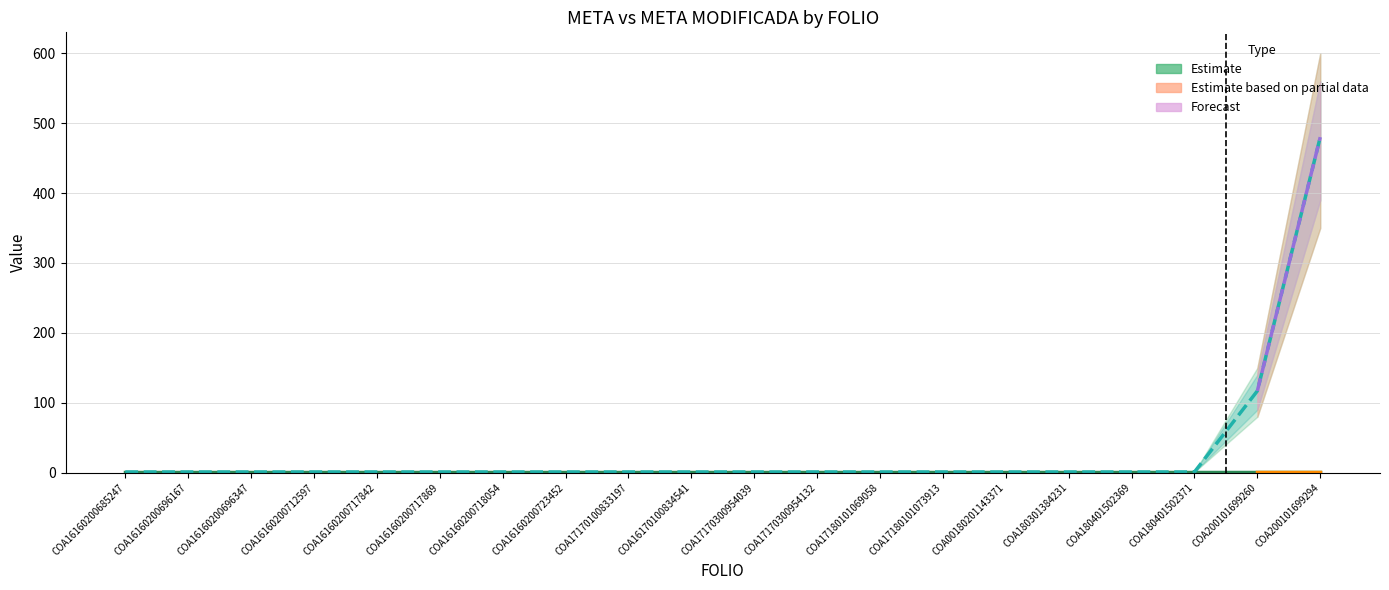

What is the maximum value for META_lower?

350